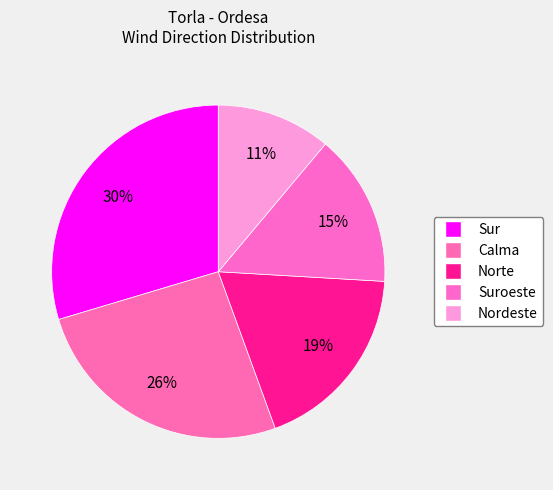

How many slices are in this pie chart?

5